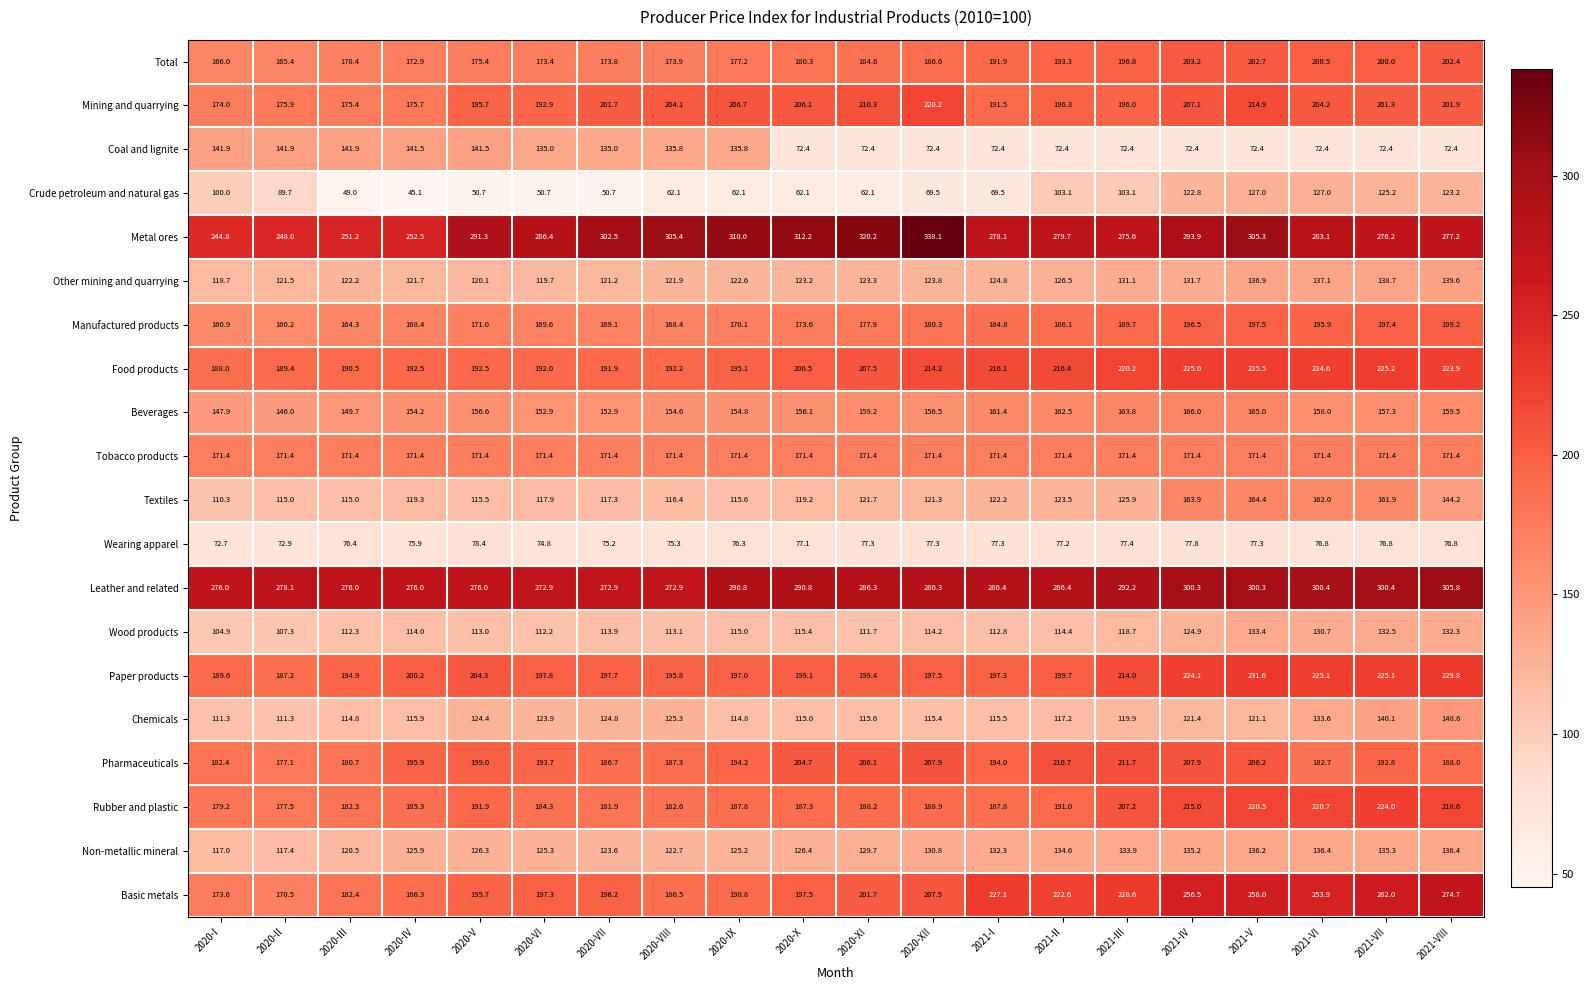

At how many categories does at least one series exceed 194?

20